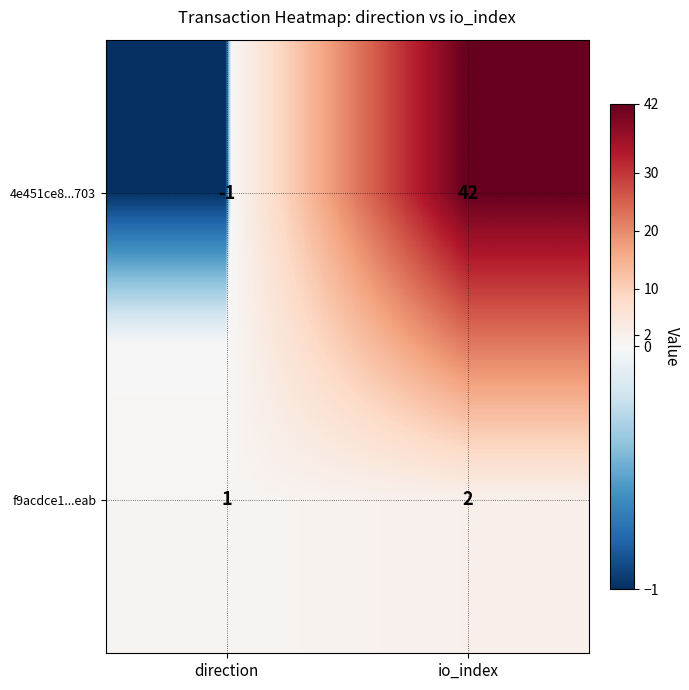

What is the greatest value displayed?

42